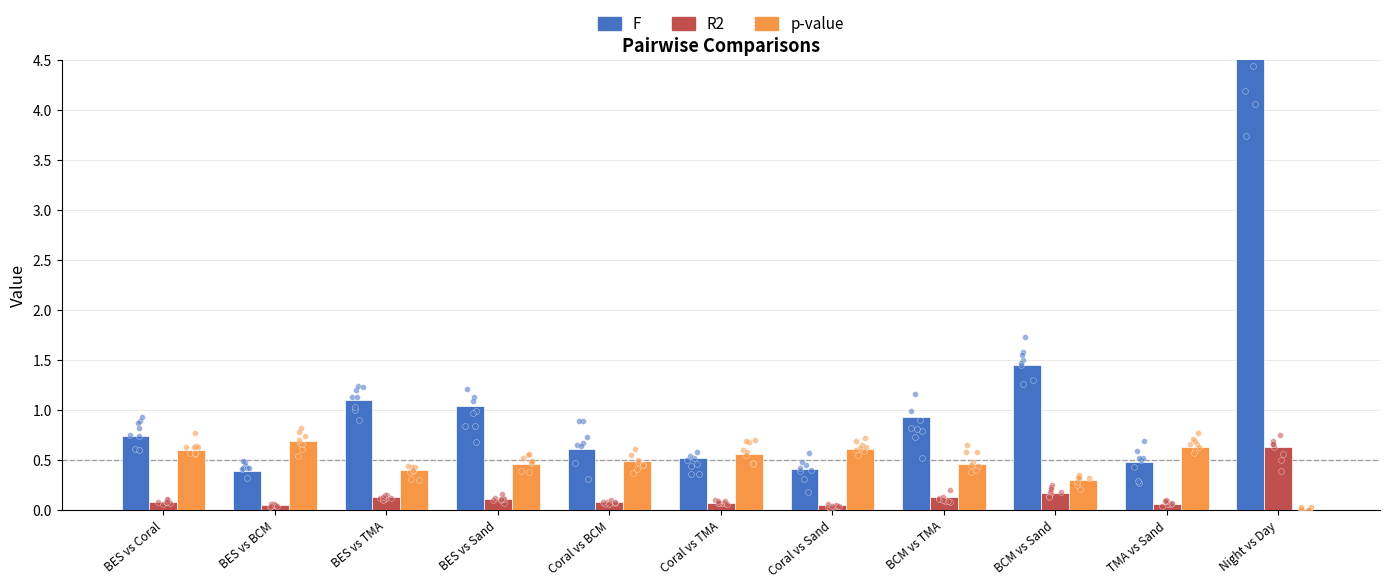

At which category is the sum across all series the highest?

Night vs Day